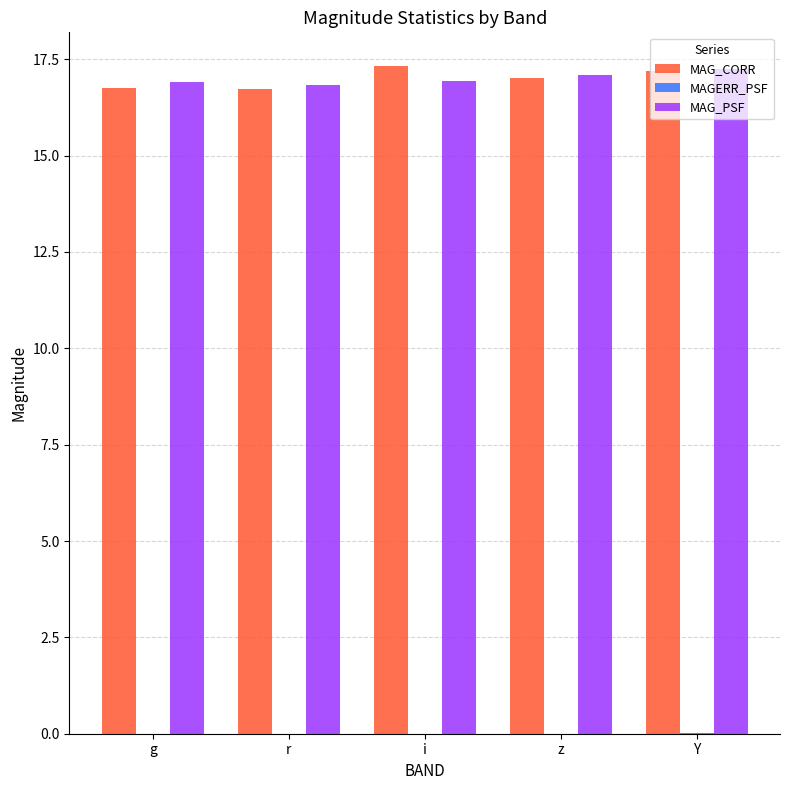

The MAG_CORR series shows 17.0 at z. True or false?

True